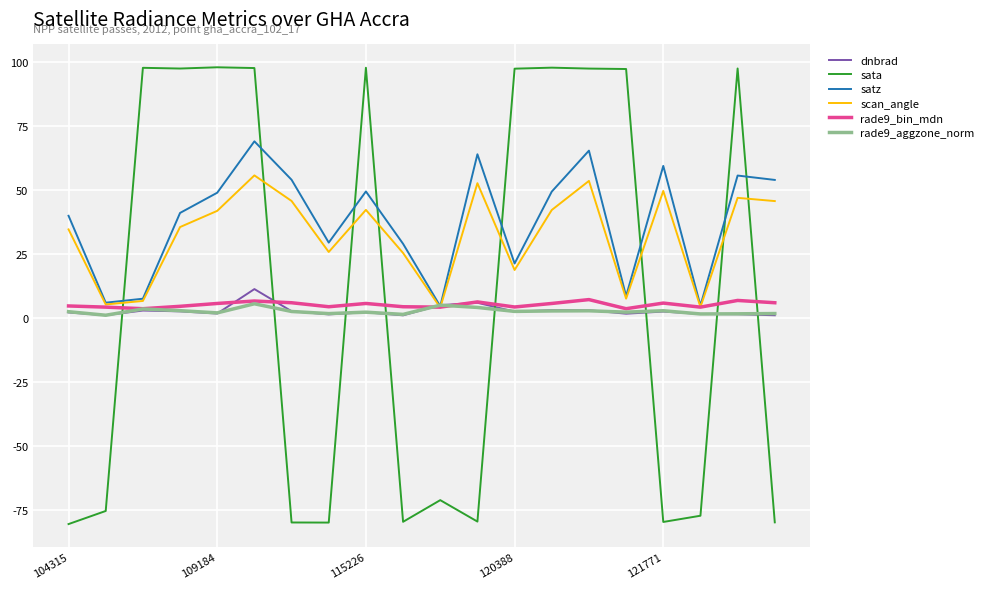

Which series has the largest range (max minus min)?

sata